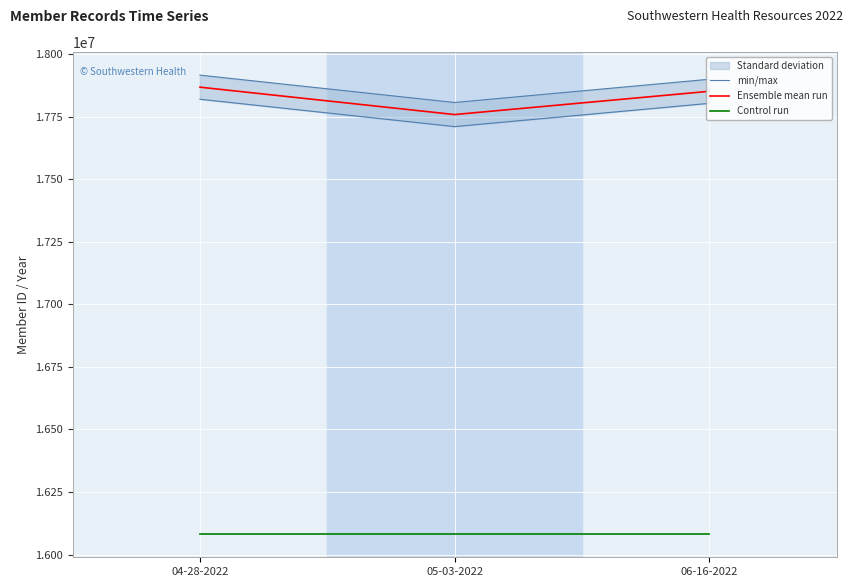

Which series has the largest total across all categories?

min/max